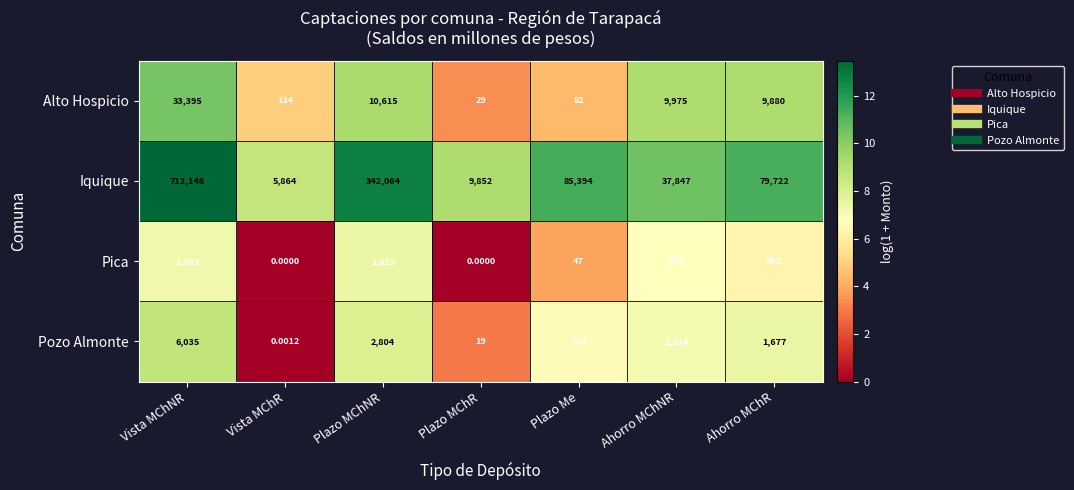

At which category is the sum across all series the highest?

Vista MChNR